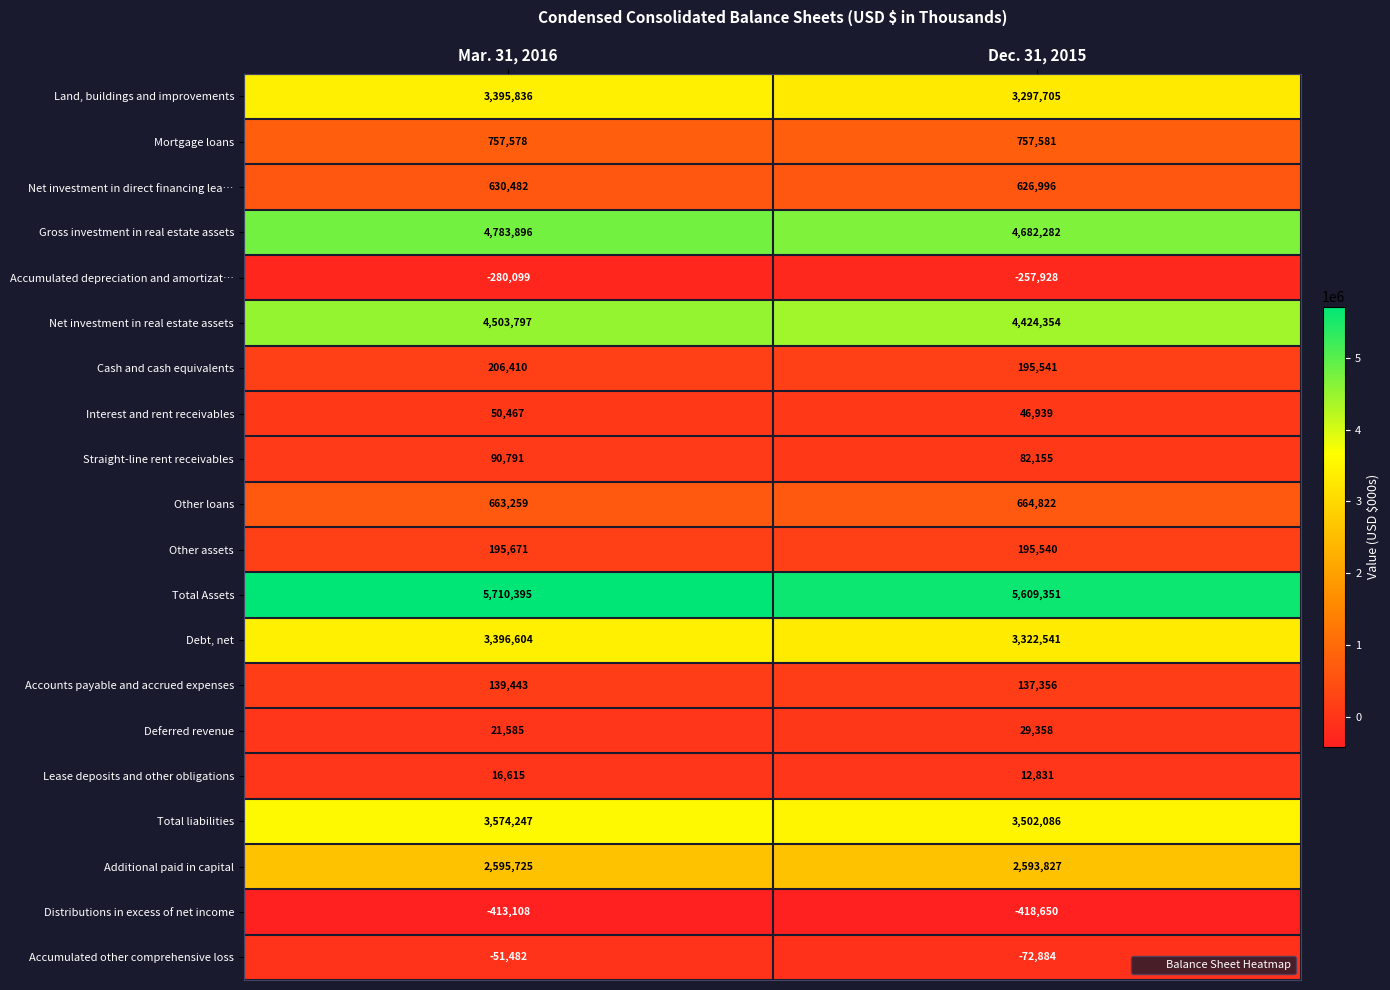

At which category does the chart reach its peak across all series?

Mar. 31, 2016